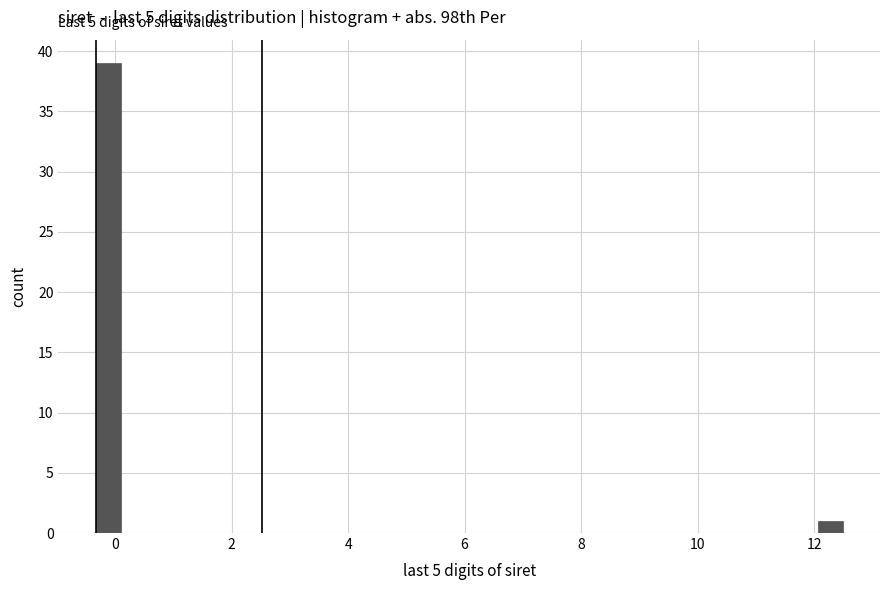

Around what value on the x-axis is the tallest bar? Give the approximate position of its centre, as read against the axis.

-0.2